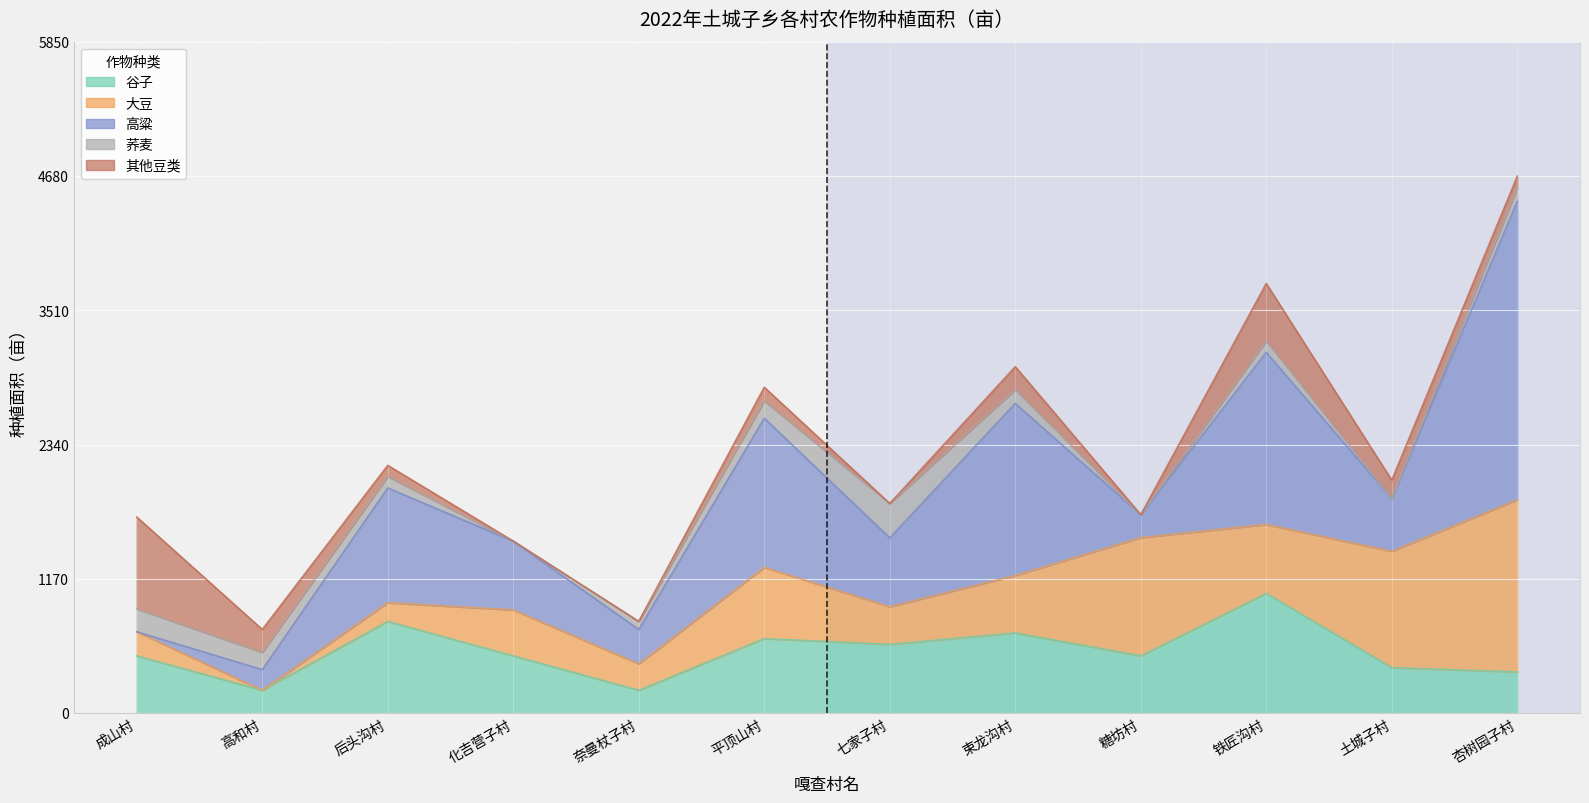

At which category is the sum across all series the highest?

杏树园子村